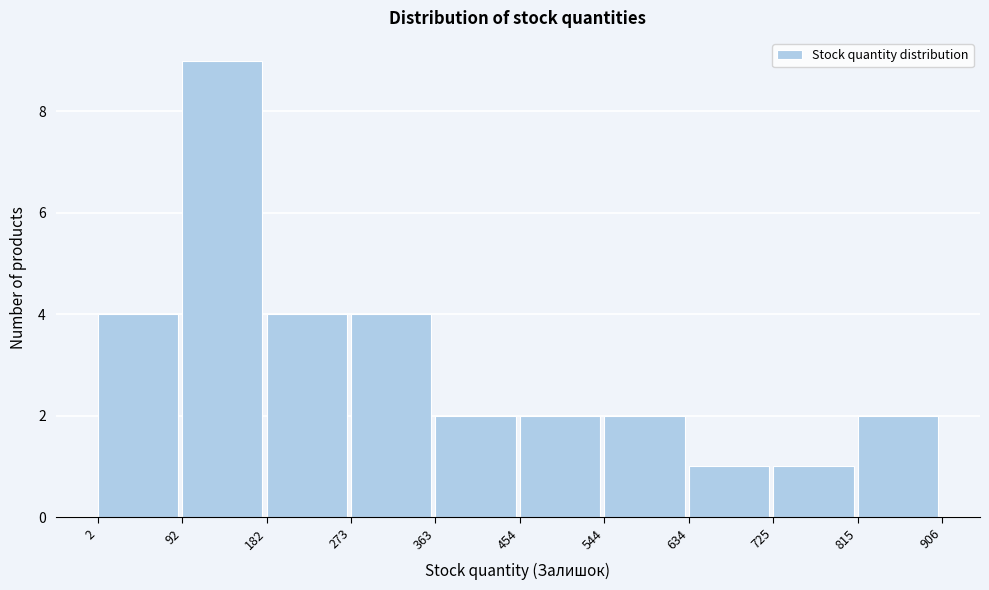

How tall is the bar that spans 182 to 273 on the x-axis? The values are not printed on the chart, so give them approximately, as read against the axis.

4